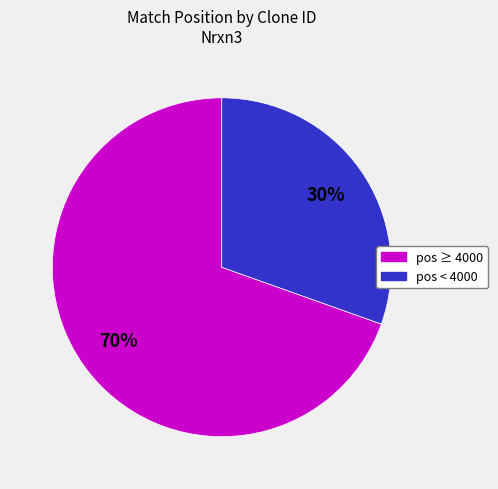

To the nearest percent, what is the average slice percentage?

50%